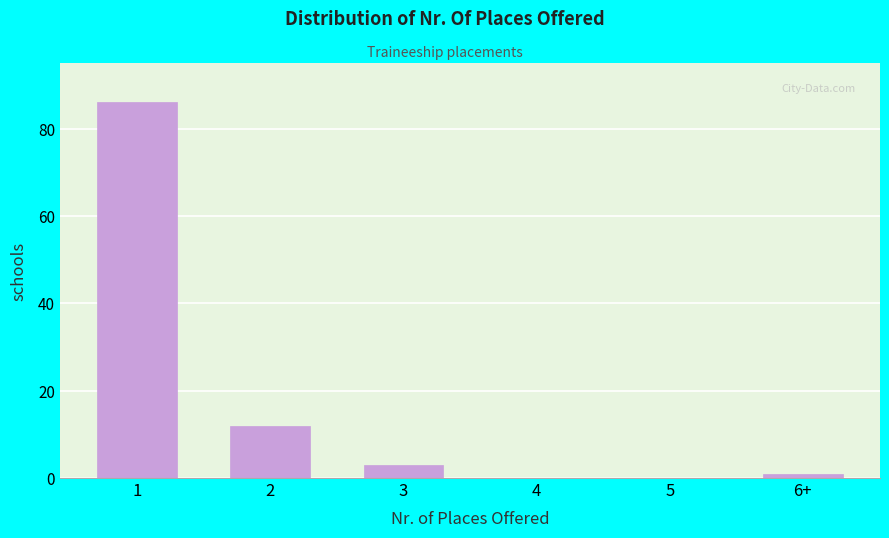

Reading right to left, what are all the values shown in this chart?

6+=1	5=0	4=0	3=3	2=12	1=86